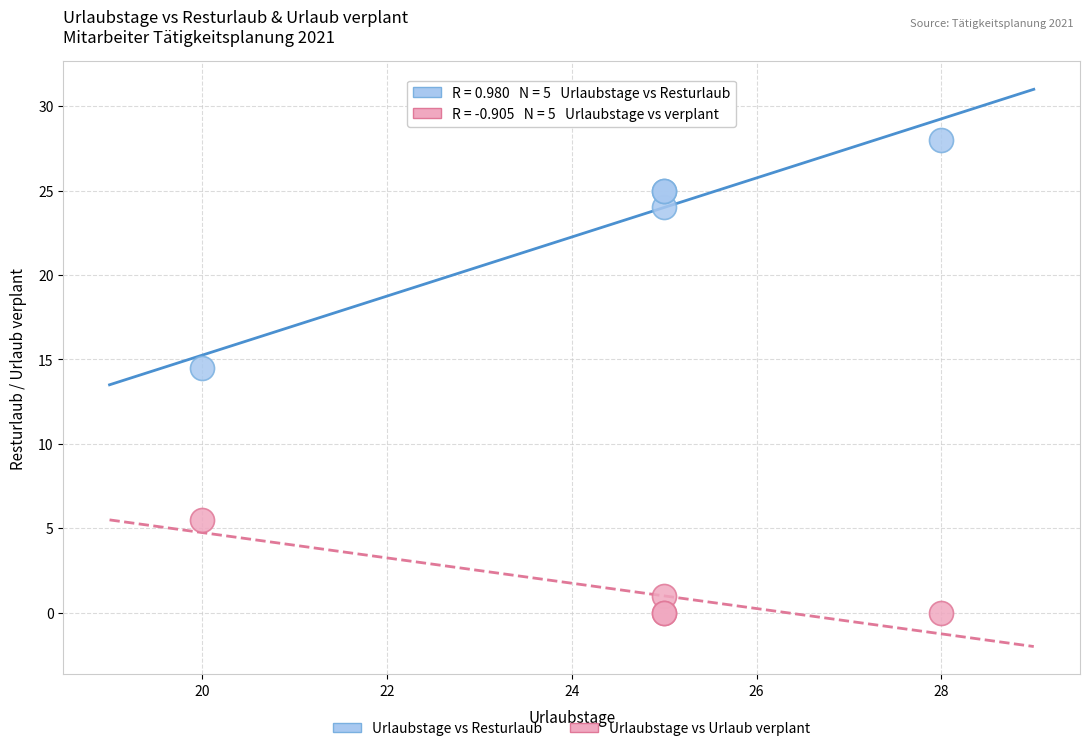

What are all the series names shown in the legend?

Urlaubstage vs Resturlaub, Urlaubstage vs Urlaub verplant